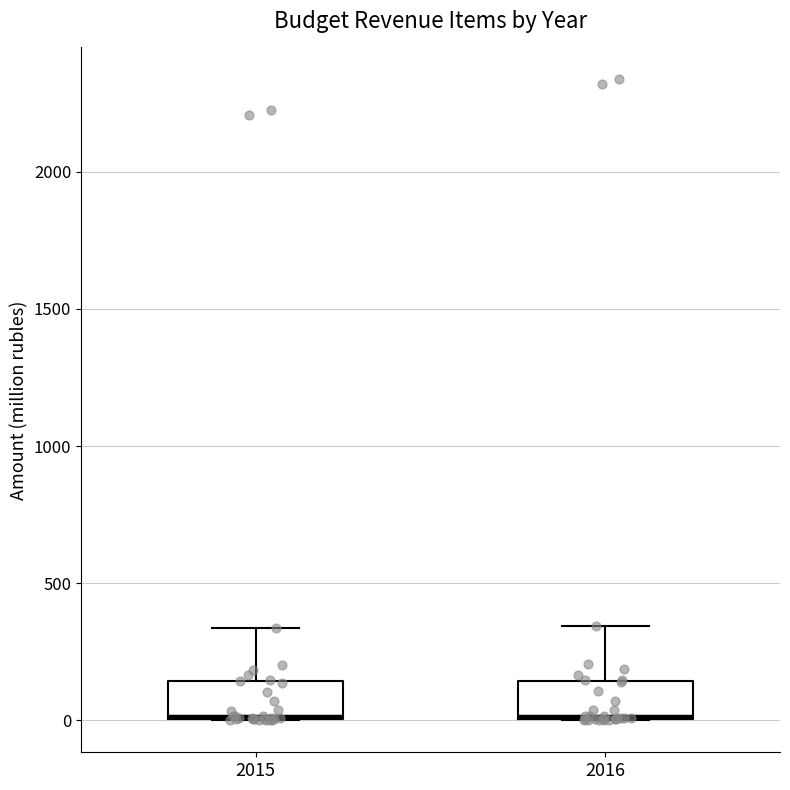

Reading left to right, transcribe this box plot: for each box, give where its median line is, the range the box spans, and where its two whiskers end, as read against the y-axis. The values are not printed on the chart, so give them approximately, as read against the axis.

2015: median 0, box 0 to 150, whiskers 0 to 350
2016: median 0, box 0 to 150, whiskers 0 to 350